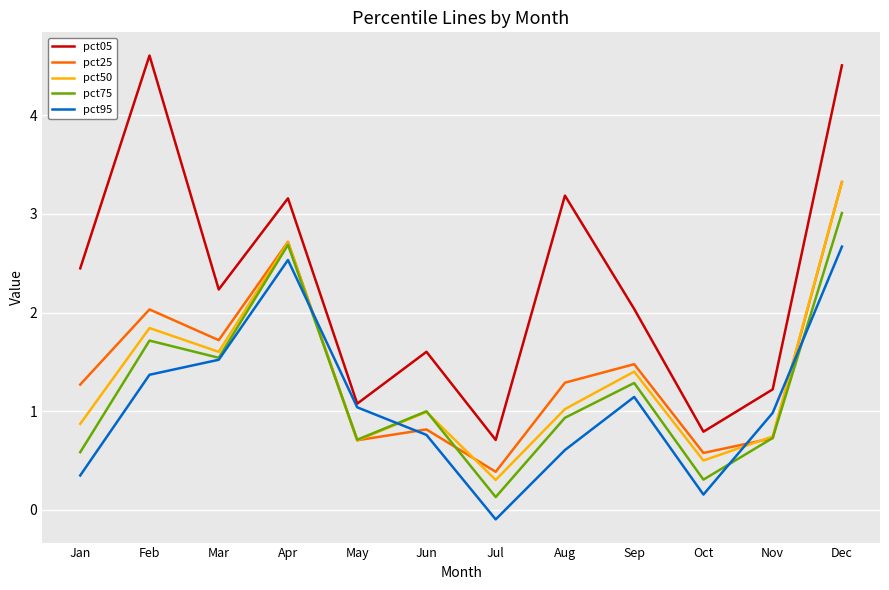

At how many categories does at least one series exceed 0?

12